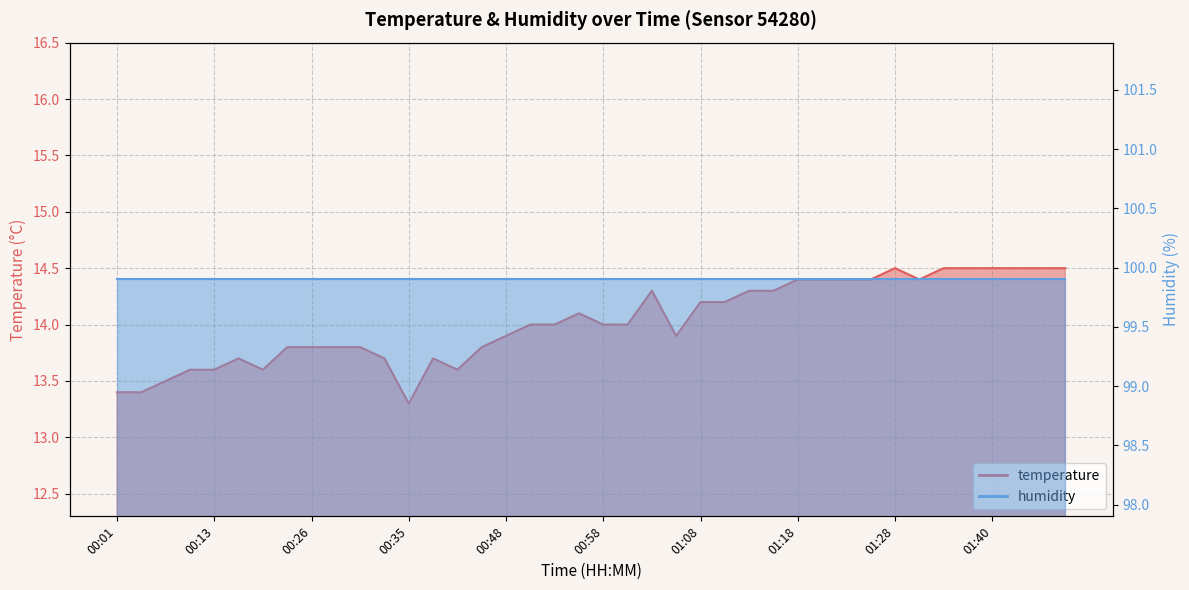

Read the value at 01:18.

14.4